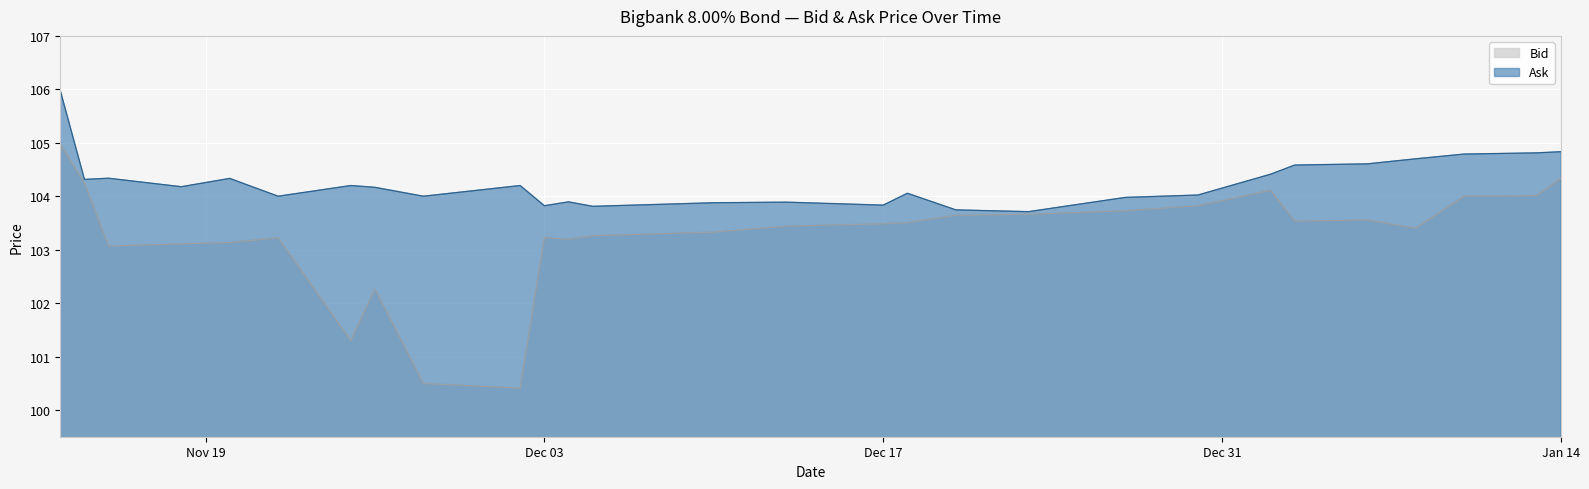

List the series in order of their overall mean, highest first.

Ask, Bid